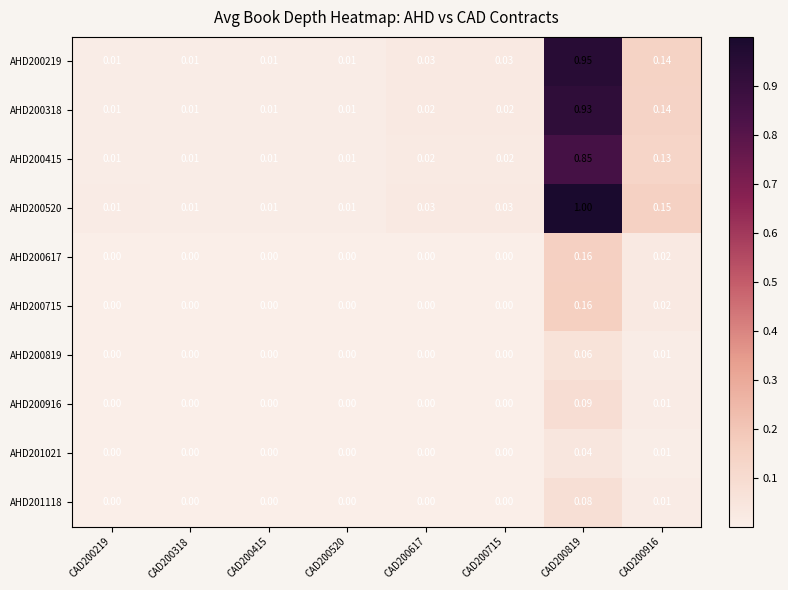

Is the value of AHD200318 at CAD200715 greater than the value of AHD200415 at CAD200520?

Yes